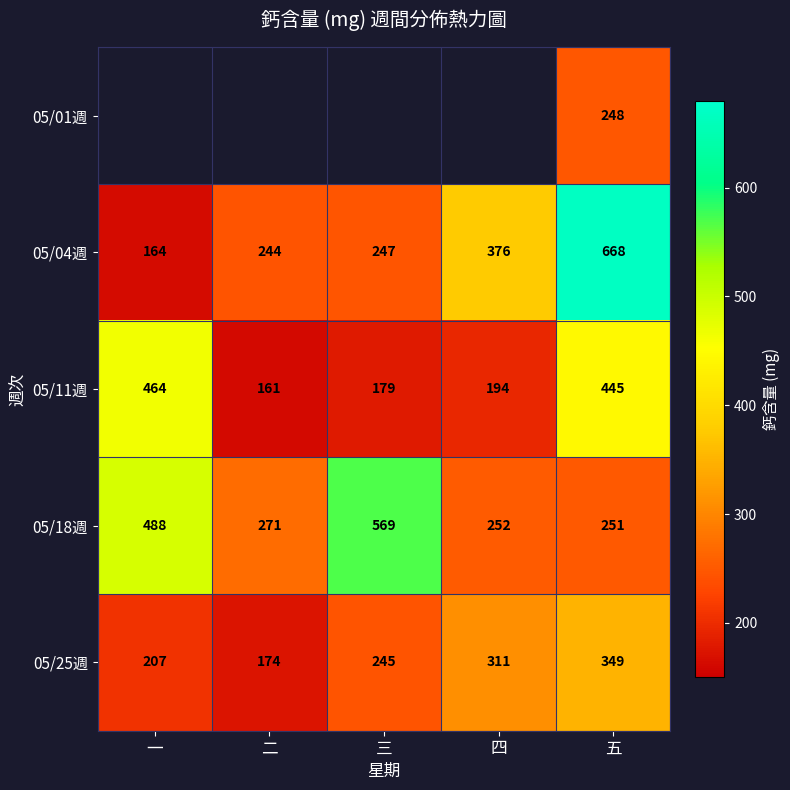

True or false: 05/25週 has a value of 347.5 at 三.

False